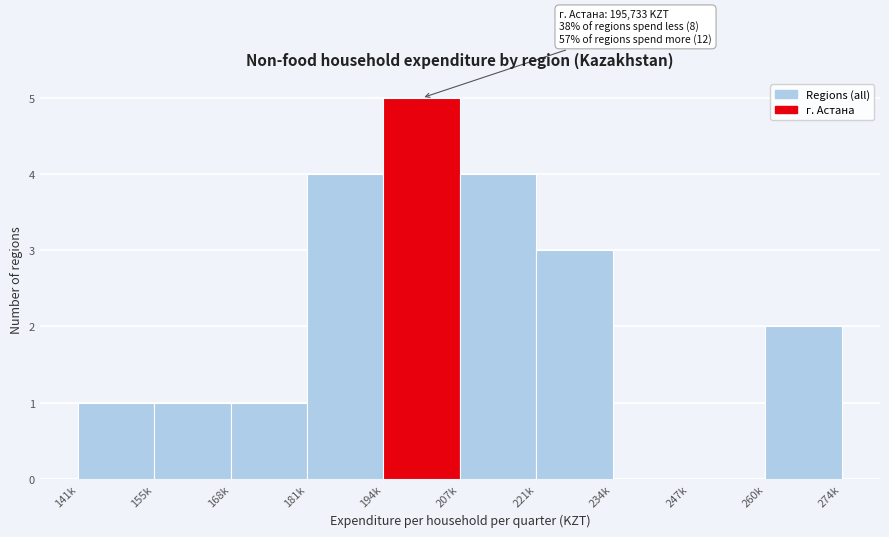

Reading left to right, what are all the values shown in this chart?

141k=1	155k=1	168k=1	181k=4	194k=5	207k=4	221k=3	234k=0	247k=0	260k=2